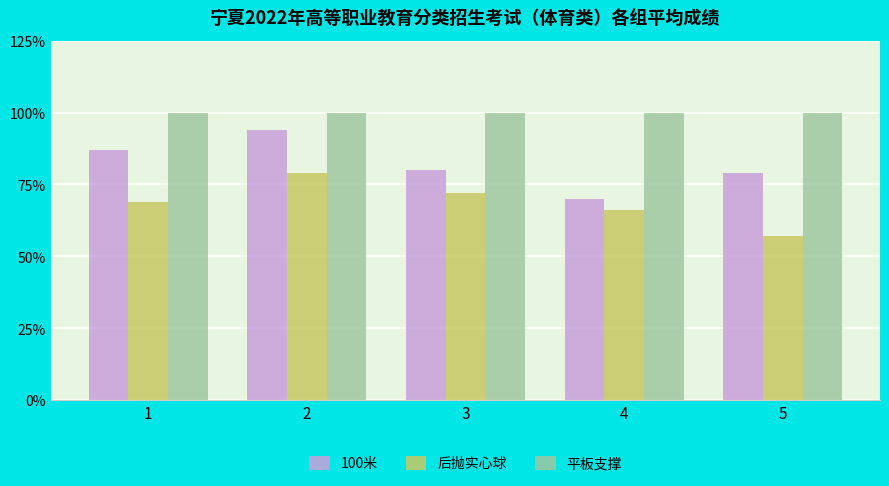

Which series has the largest total across all categories?

平板支撑